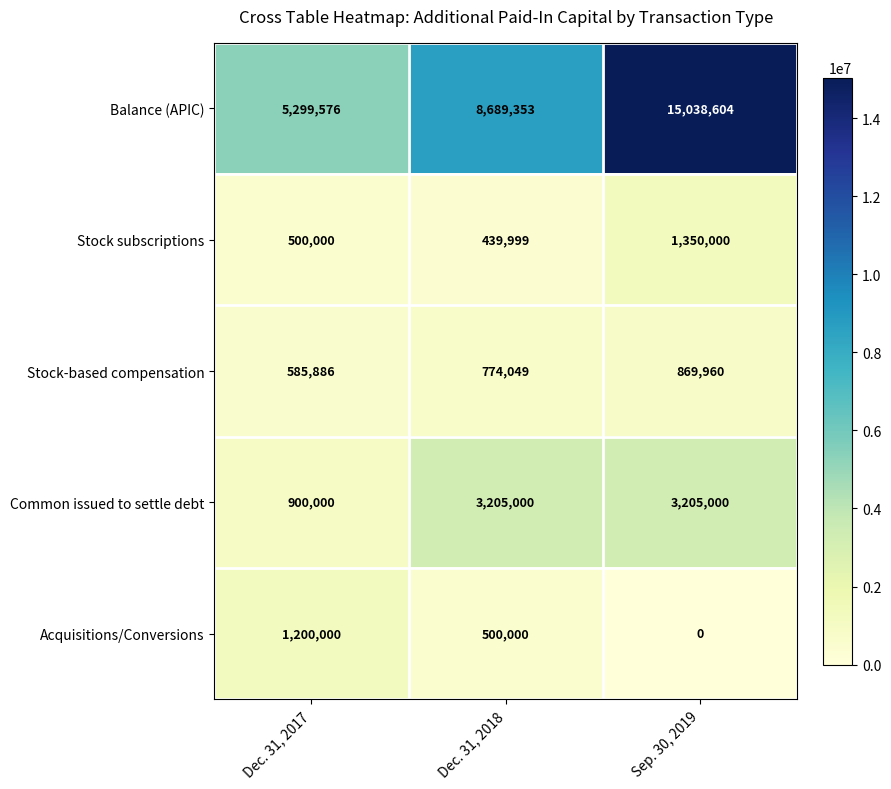

What is the total value across all series at Dec. 31, 2017?

8485462